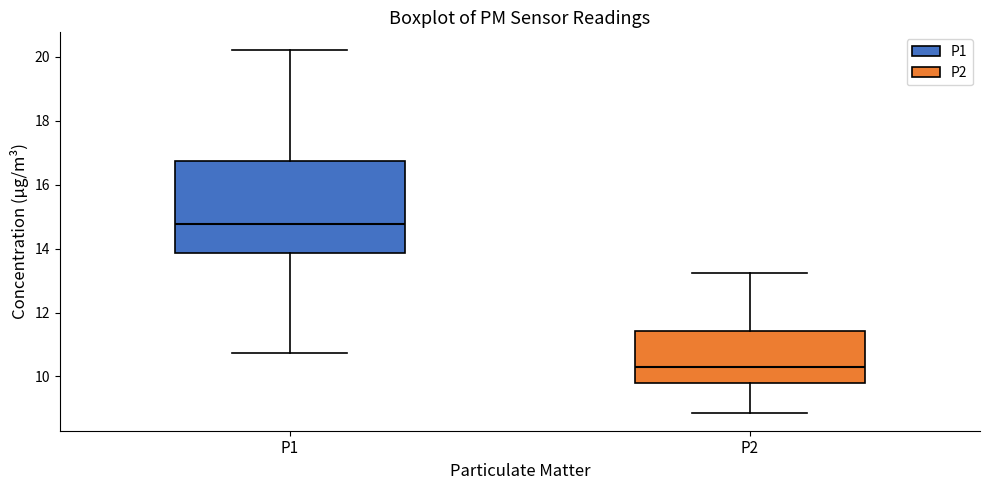

Which box has the lowest median line?

P2